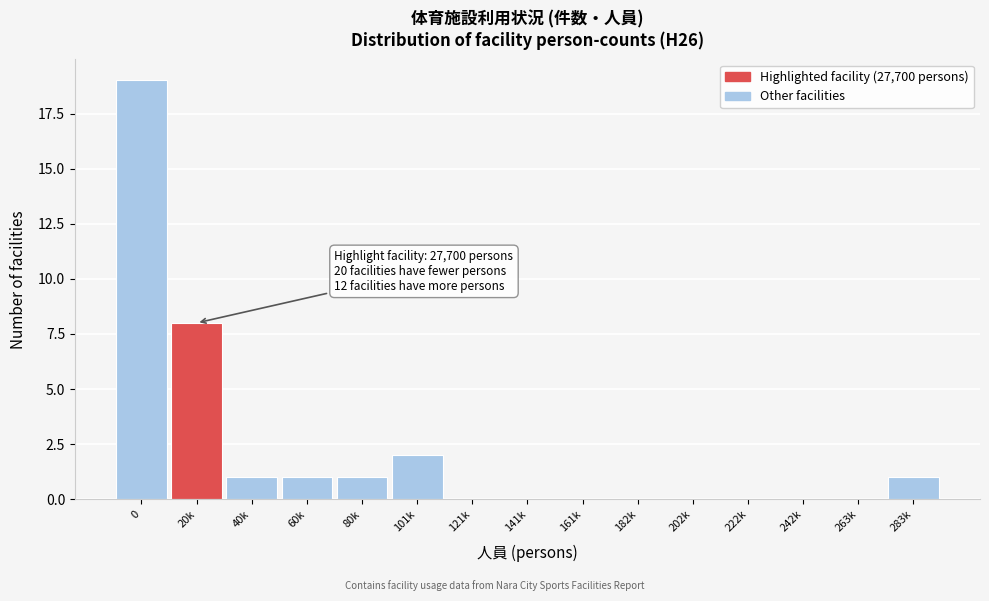

Reading left to right, list all the values displayed in this chart.

0=19	20k=8	40k=1	60k=1	80k=1	101k=2	121k=0	141k=0	161k=0	182k=0	202k=0	222k=0	242k=0	263k=0	283k=1